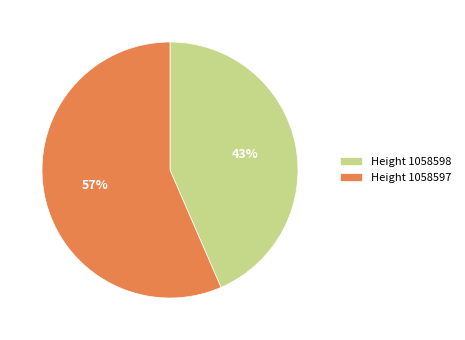

To the nearest percent, what is the combined percentage of Height 1058597 and Height 1058598?

100%